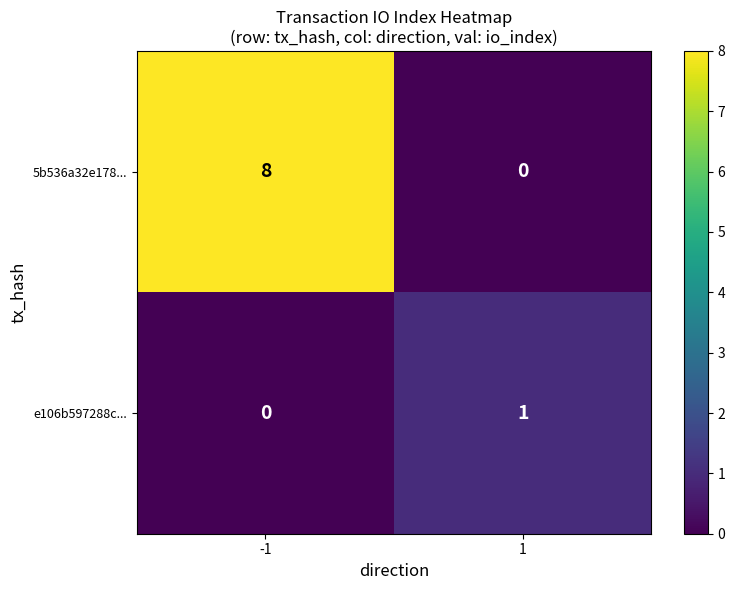

How many data points does each series have?

2